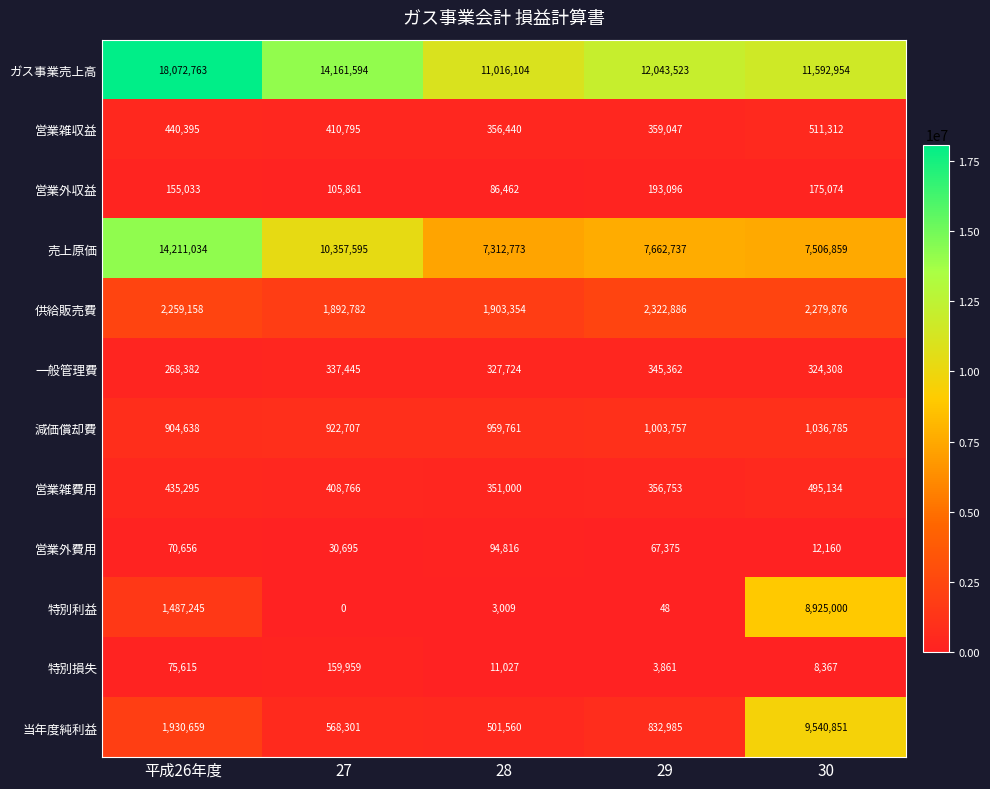

Between 平成26年度 and 29, which series saw the biggest shift?

売上原価